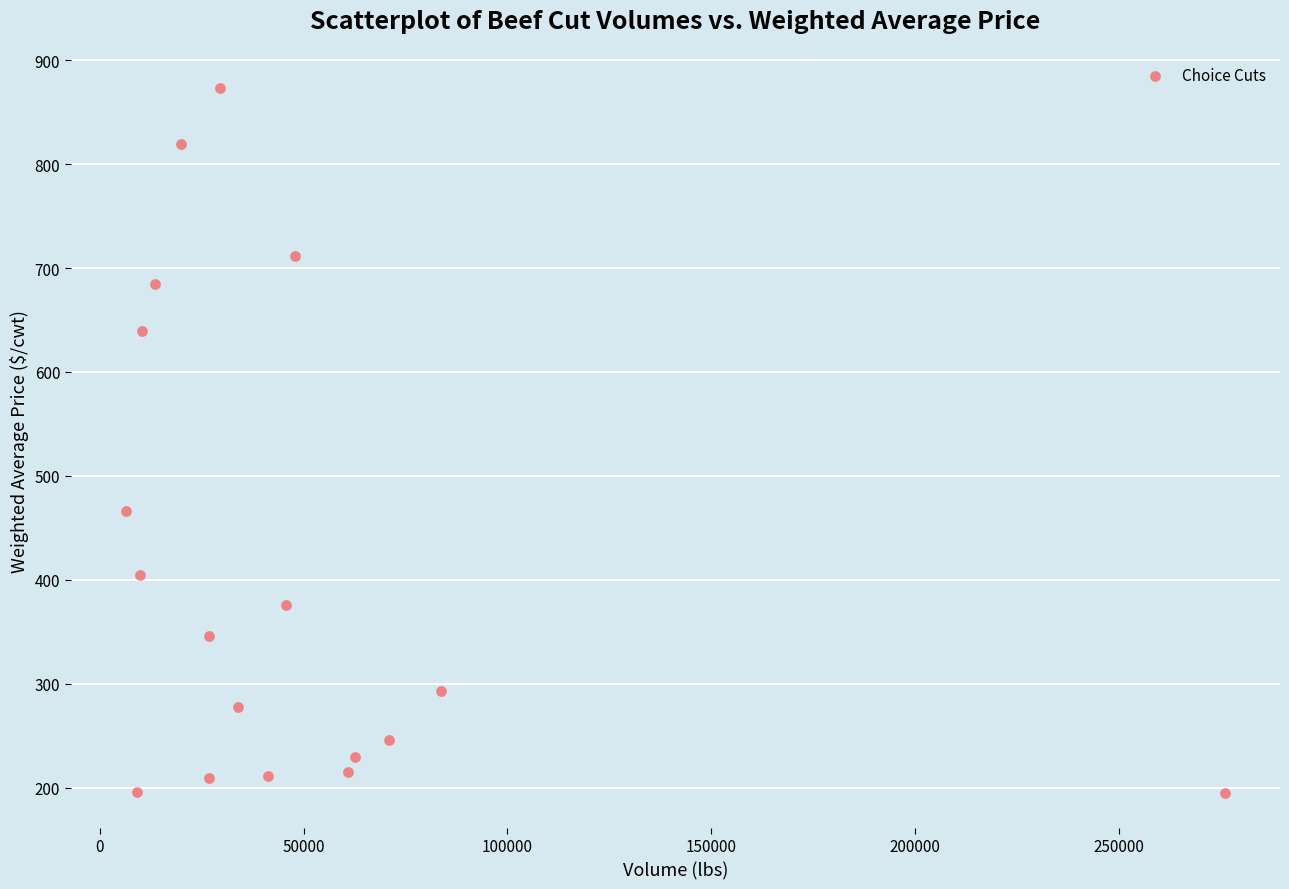

What is the range of X values (max minus min)?

269826.0